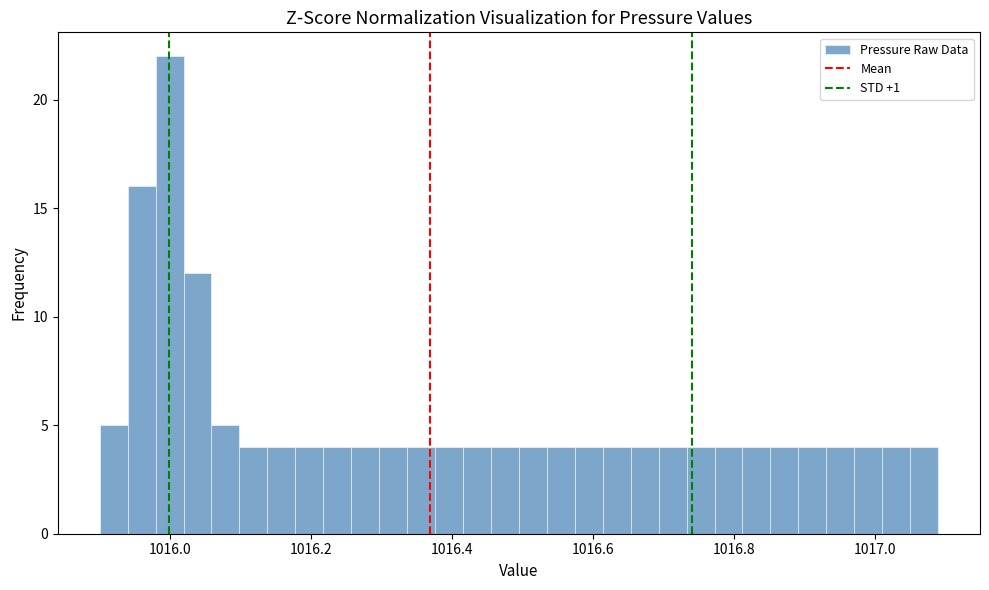

Around what value on the x-axis is the tallest bar? Give the approximate position of its centre, as read against the axis.

1016.00